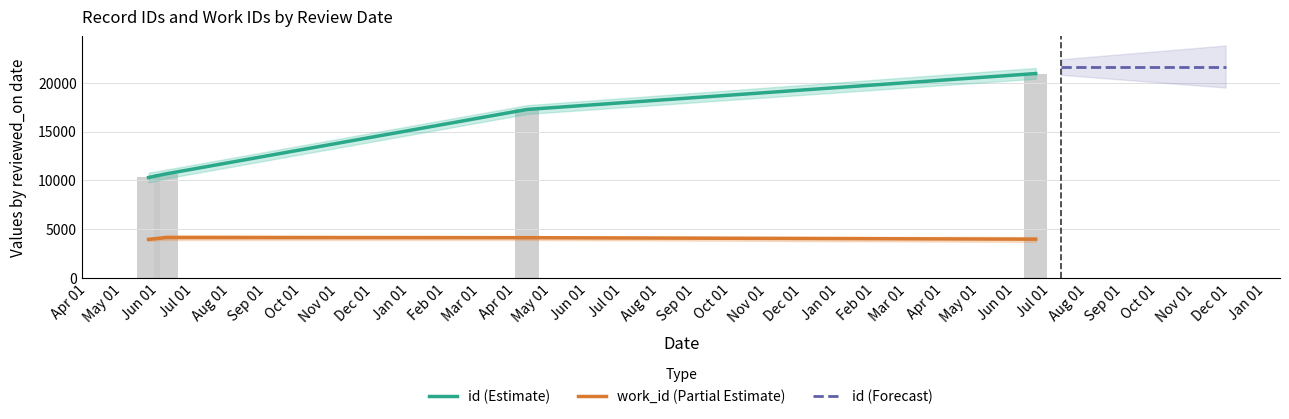

At which label does work_id first exceed 4136?

Jun 01